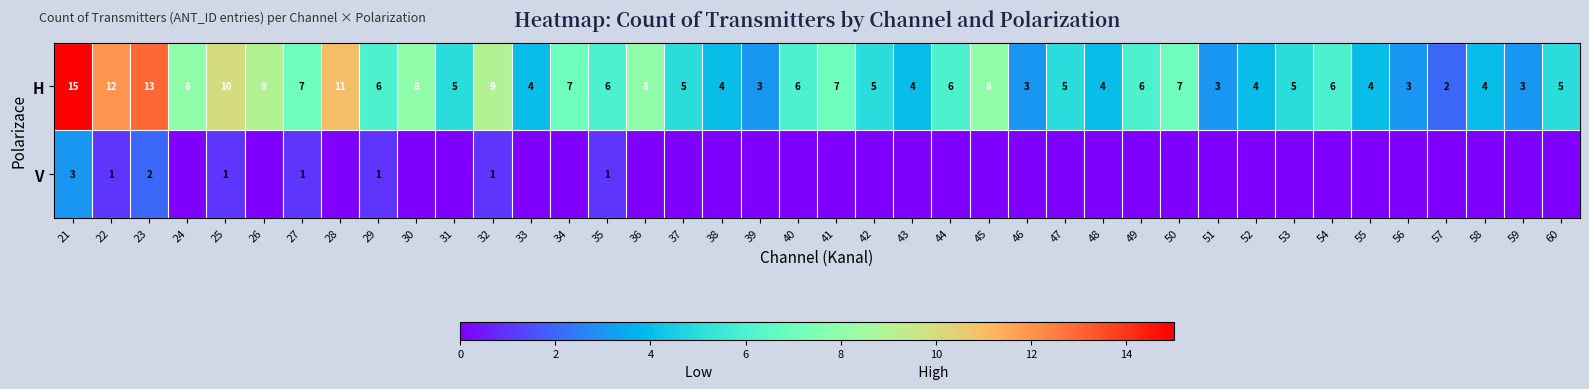

How many categories are shown in the chart?

40